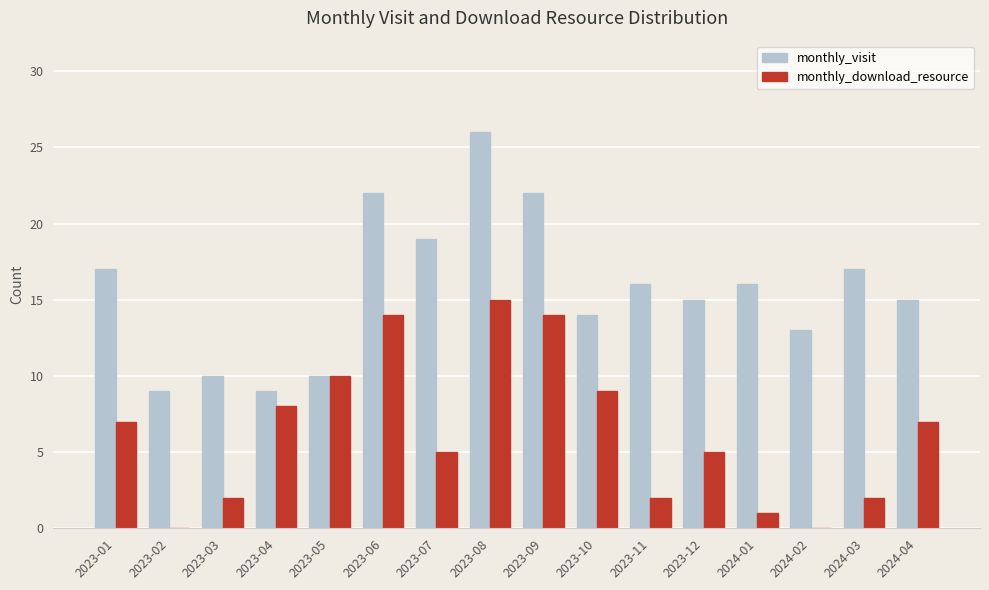

What is the difference between the monthly_visit values at 2023-01 and 2024-02?

4